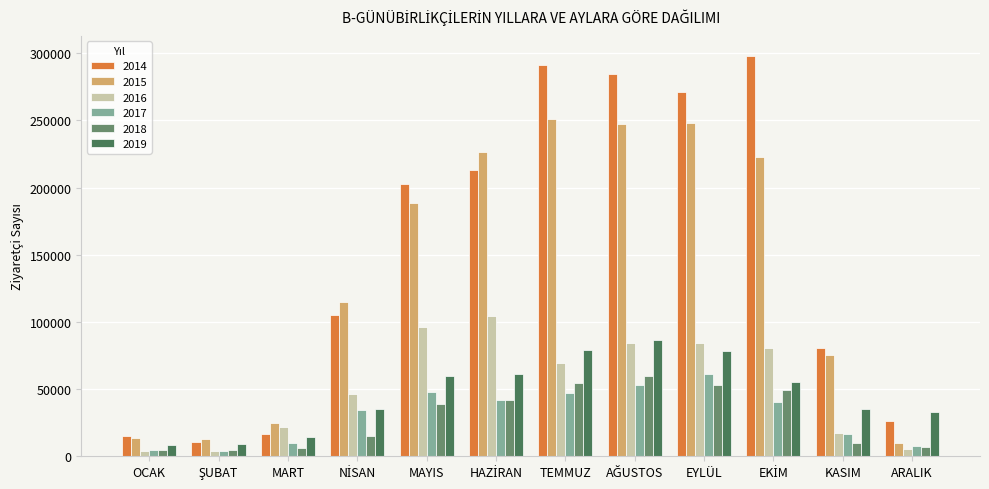

Is it true that 2014 equals 271349 at EYLÜL?

True